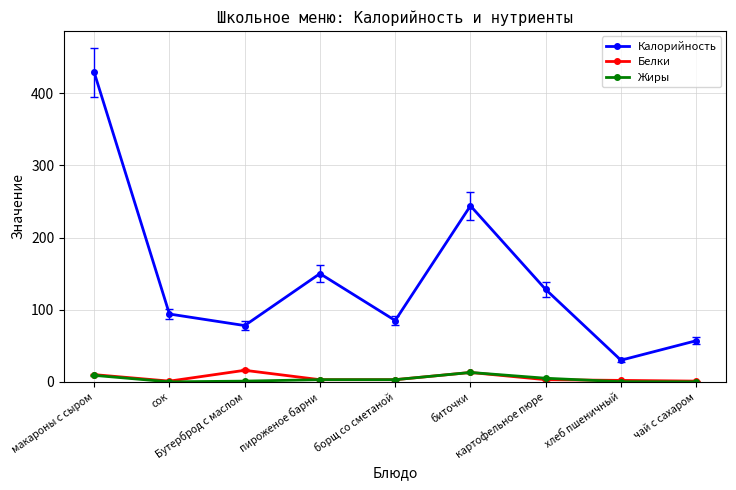

What is the label of the 2nd point from the left?

сок